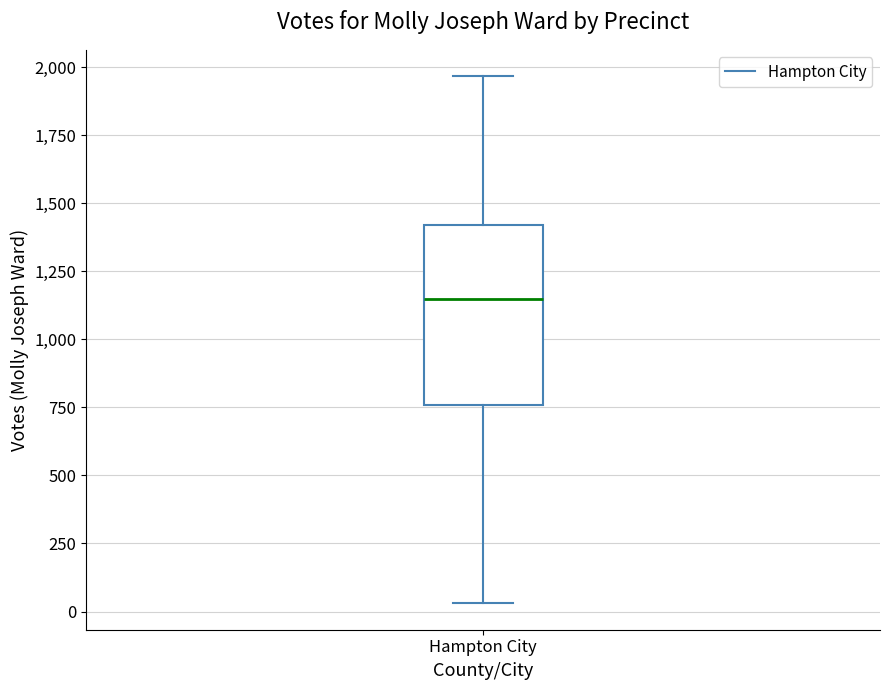

Where does the upper whisker of the box for Hampton City end on the y-axis? The values are not printed on the chart, so give them approximately, as read against the axis.

1950